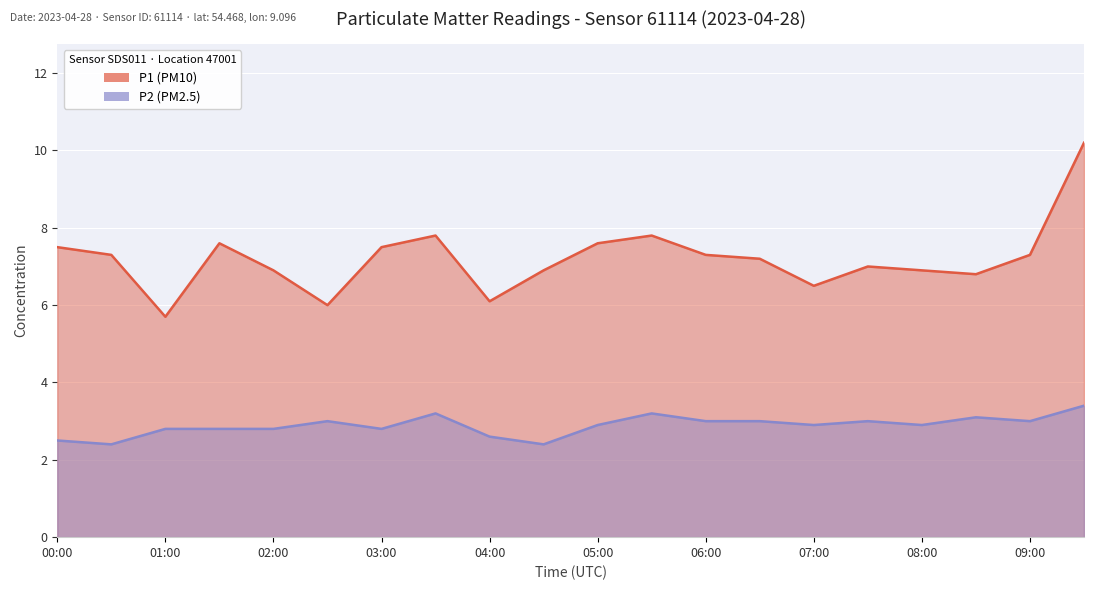

What is the minimum value shown in the chart?

2.4